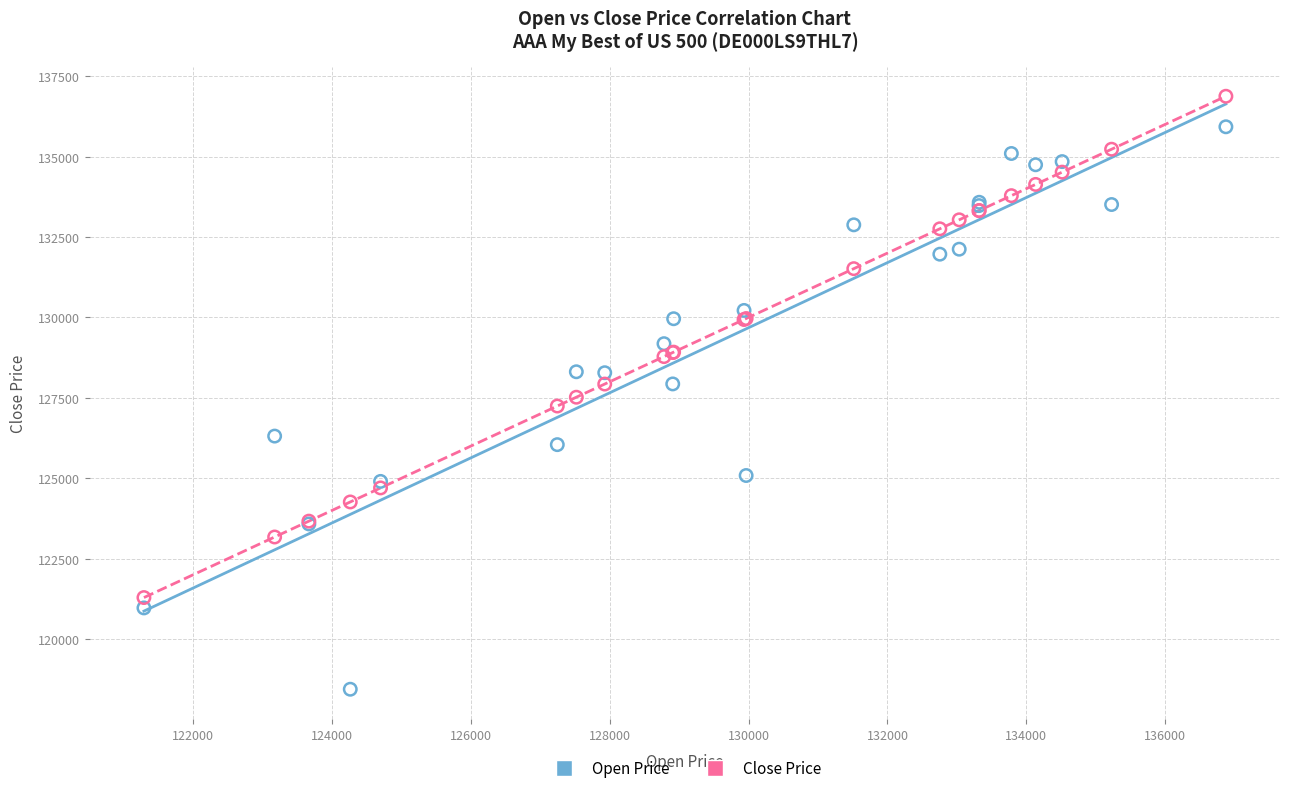

What is the X range (max minus min) for the scatter plot?

15579